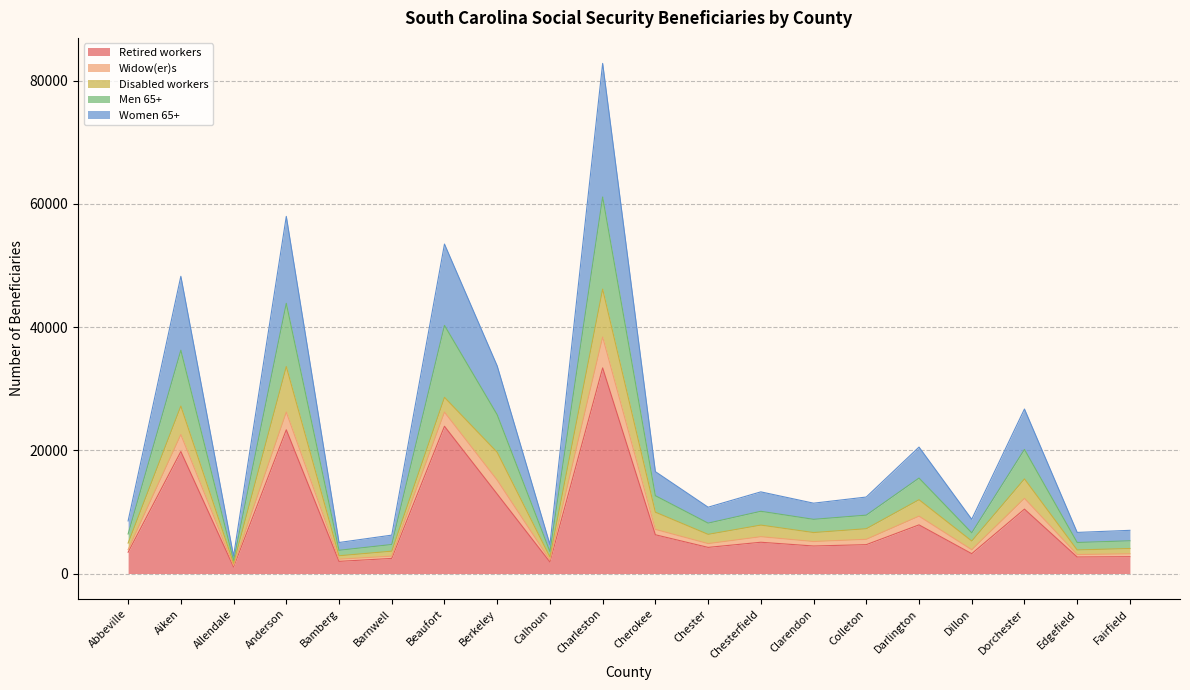

What is the average value of the Retired workers series?

8793